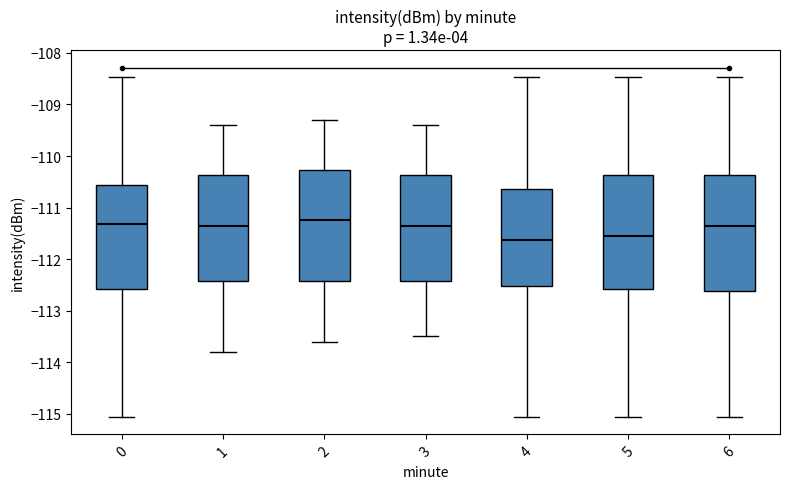

Reading left to right, transcribe this box plot: for each box, give where its median line is, the range the box spans, and where its two whiskers end, as read against the y-axis. The values are not printed on the chart, so give them approximately, as read against the axis.

0: median -111.3, box -112.6 to -110.6, whiskers -115.1 to -108.5
1: median -111.3, box -112.4 to -110.4, whiskers -113.8 to -109.4
2: median -111.2, box -112.4 to -110.3, whiskers -113.6 to -109.3
3: median -111.3, box -112.4 to -110.4, whiskers -113.5 to -109.4
4: median -111.6, box -112.5 to -110.6, whiskers -115.1 to -108.5
5: median -111.5, box -112.6 to -110.4, whiskers -115.1 to -108.5
6: median -111.3, box -112.6 to -110.4, whiskers -115.1 to -108.5